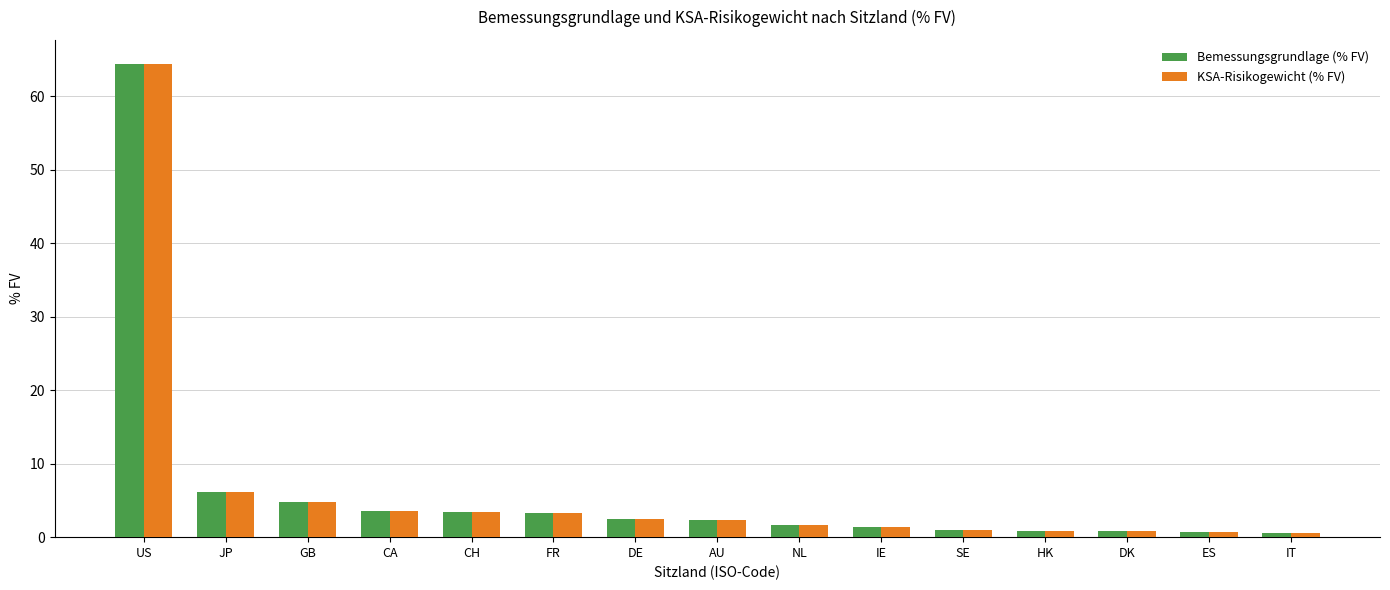

What is the maximum value shown in the chart?

64.4